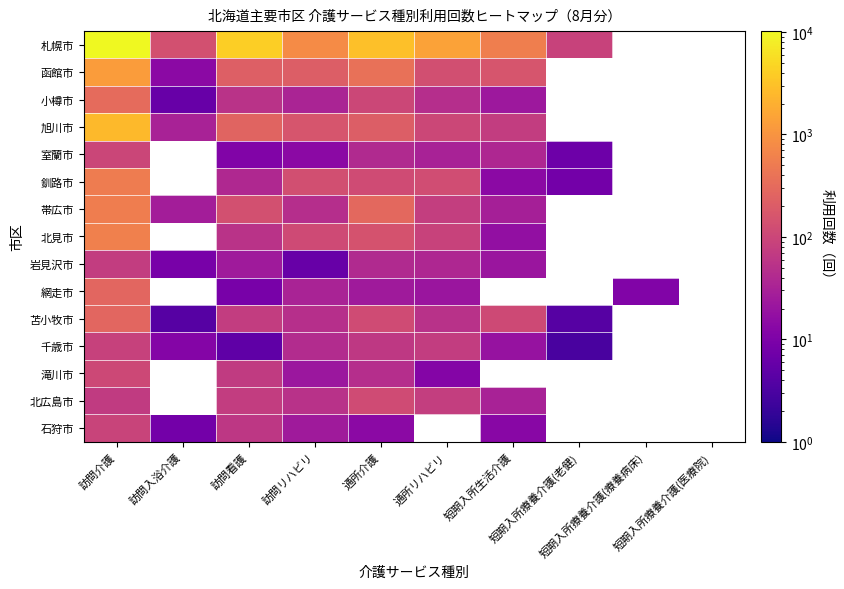

What is the total value across all series at 訪問介護?

17008.0